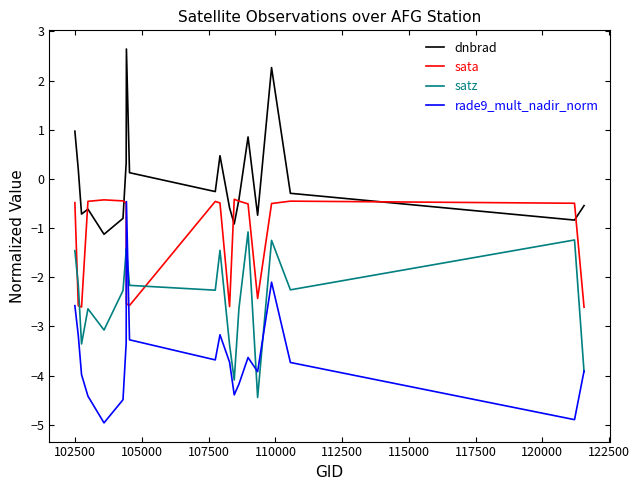

What is the greatest value displayed?

2.6